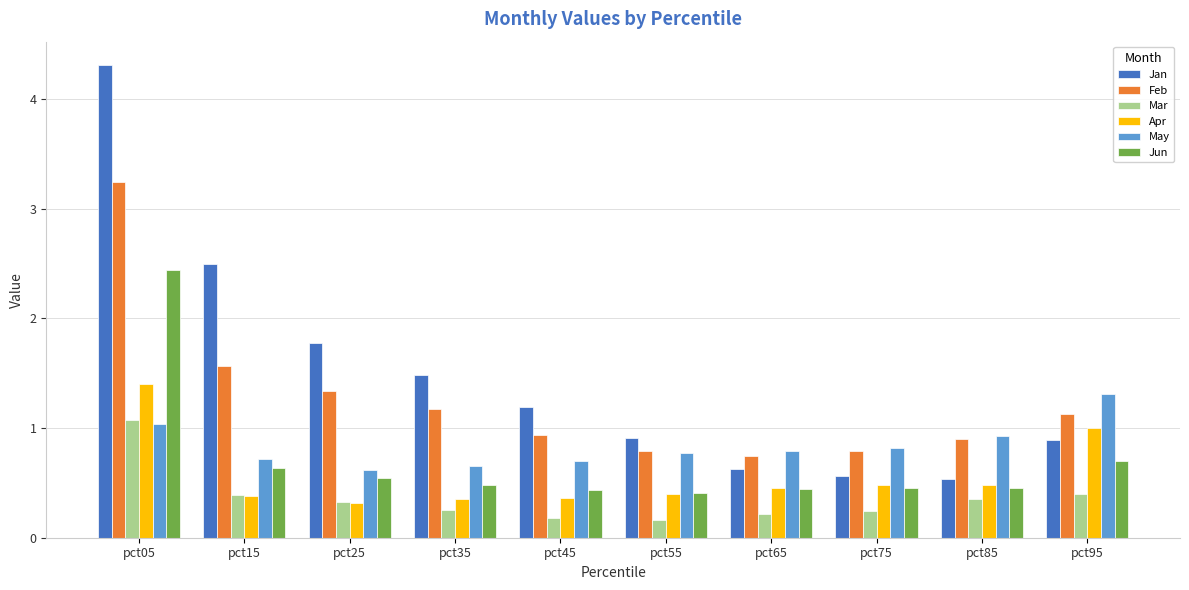

What is the sum of the Jan values at pct85 and pct55?

1.4